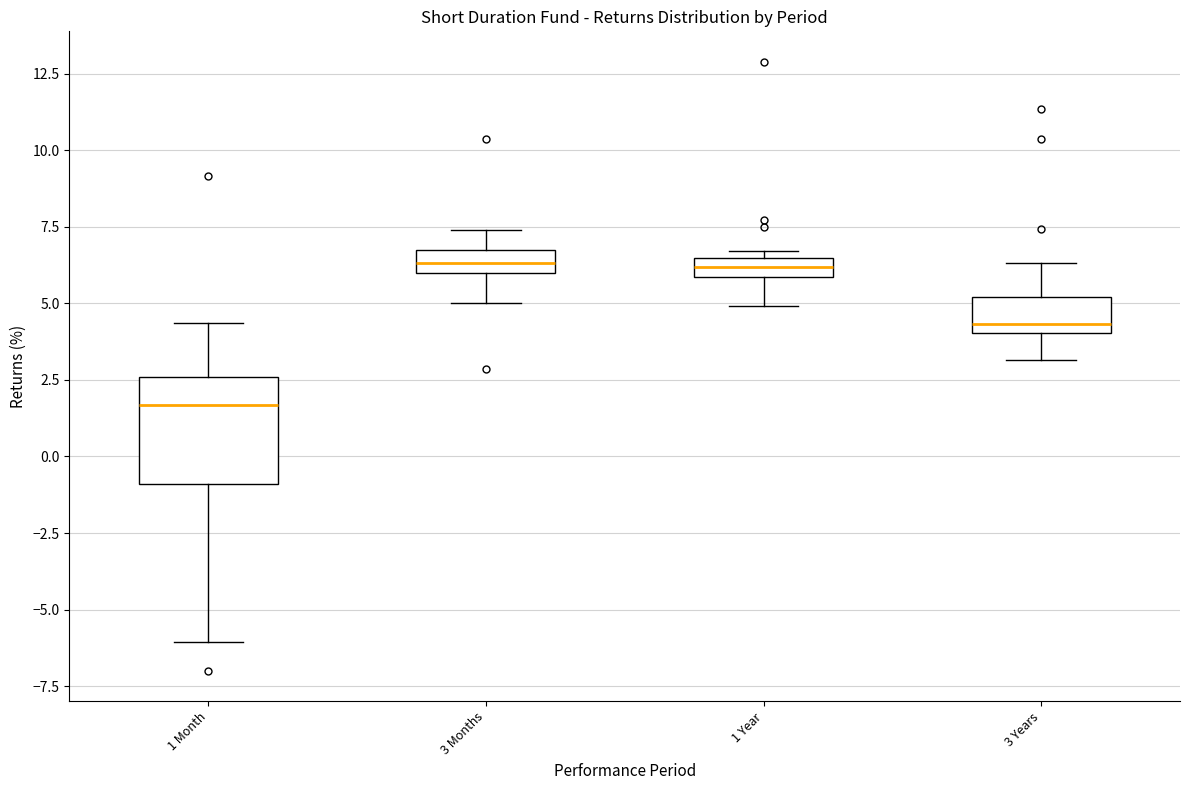

Which box is the tallest, from its lower edge to its upper edge?

1 Month